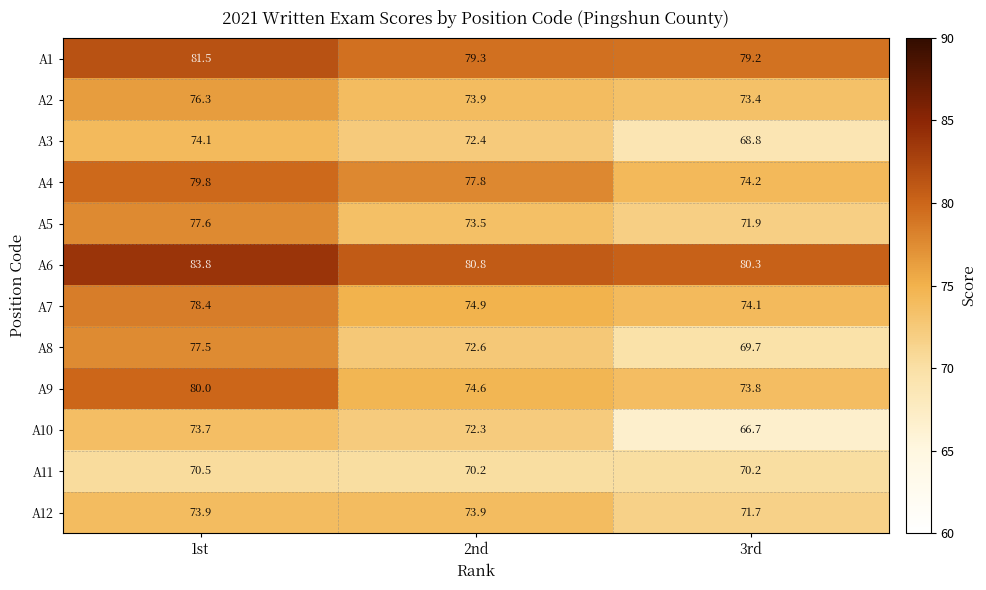

What is the difference between the maximum and minimum values in the A9 series?

6.2